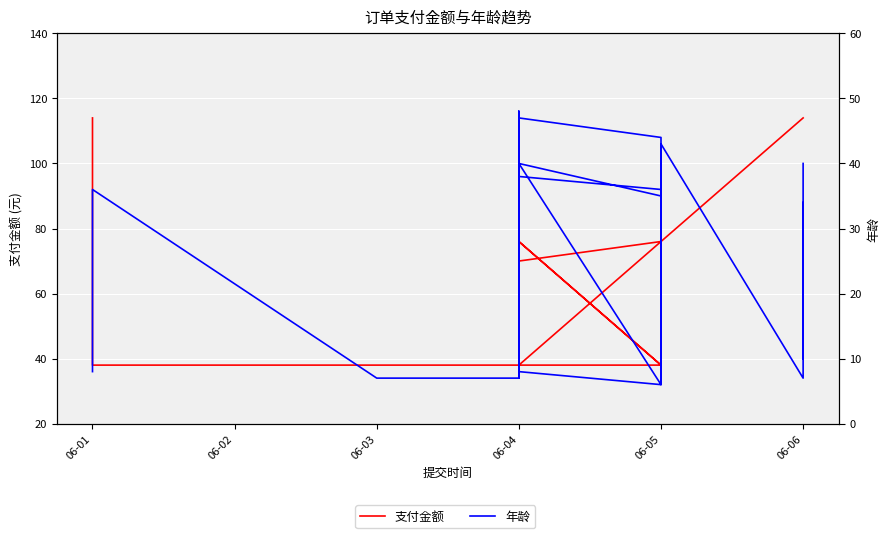

Where is the first local minimum for 年龄?

06-04